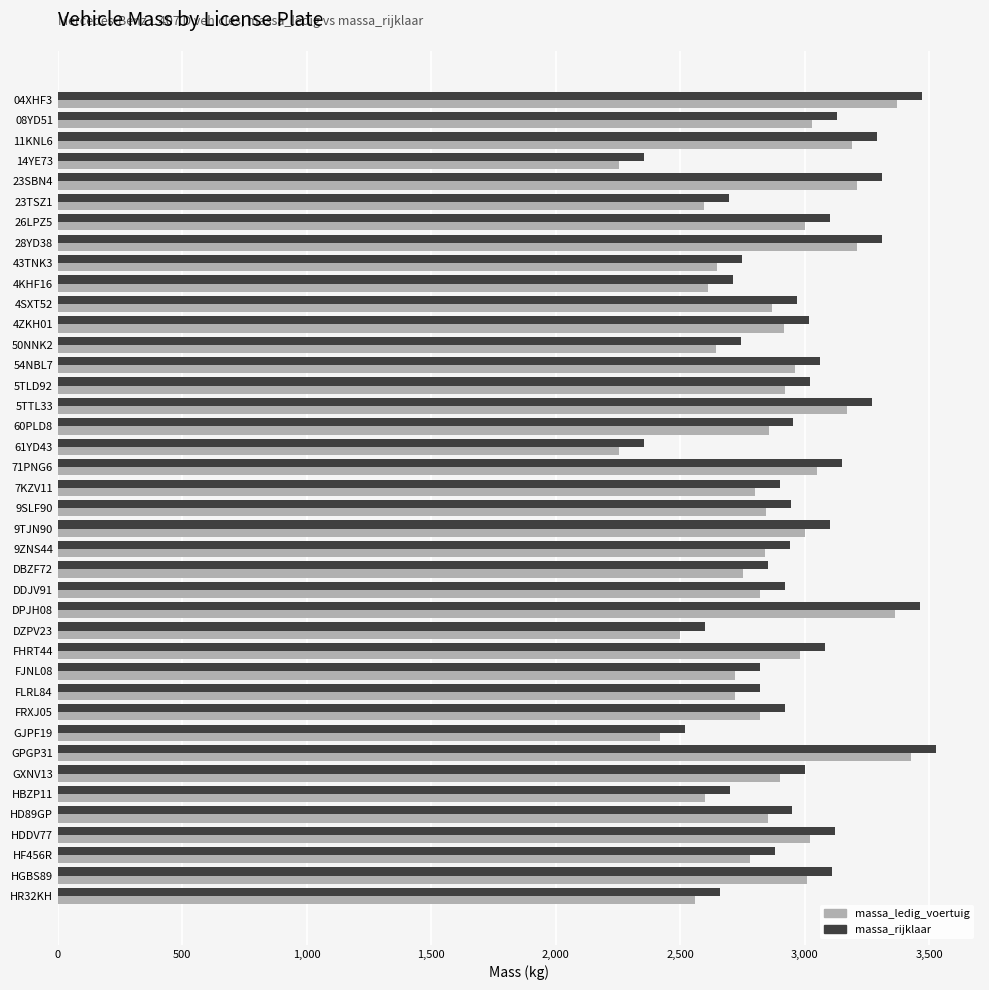

What is the maximum value for massa_ledig_voertuig?

3427